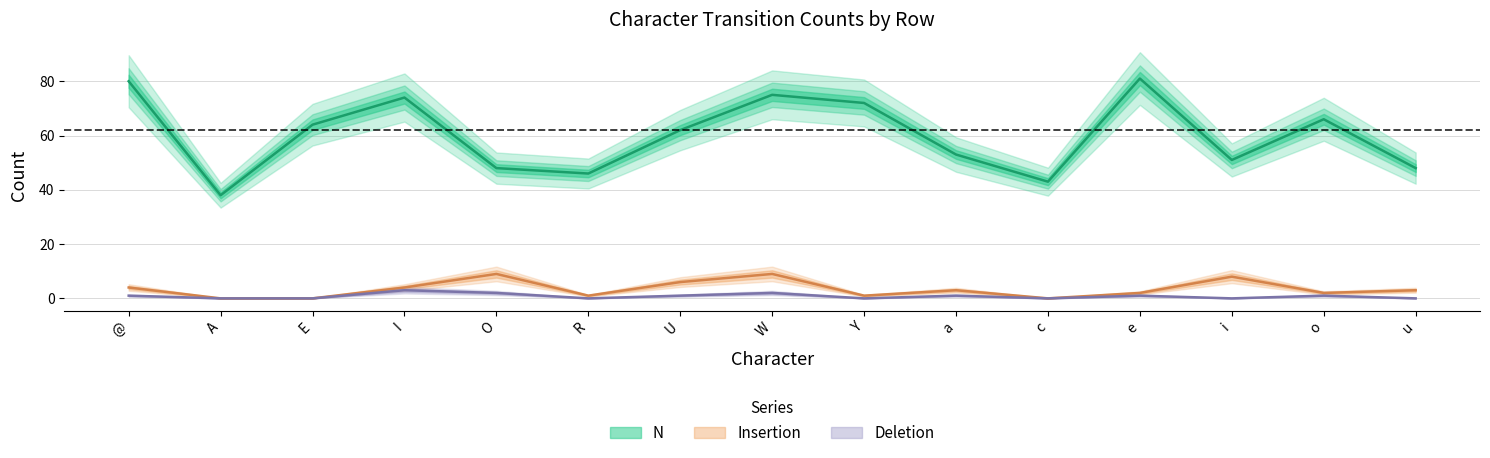

Does the chart display data point markers on the line(s)?

No